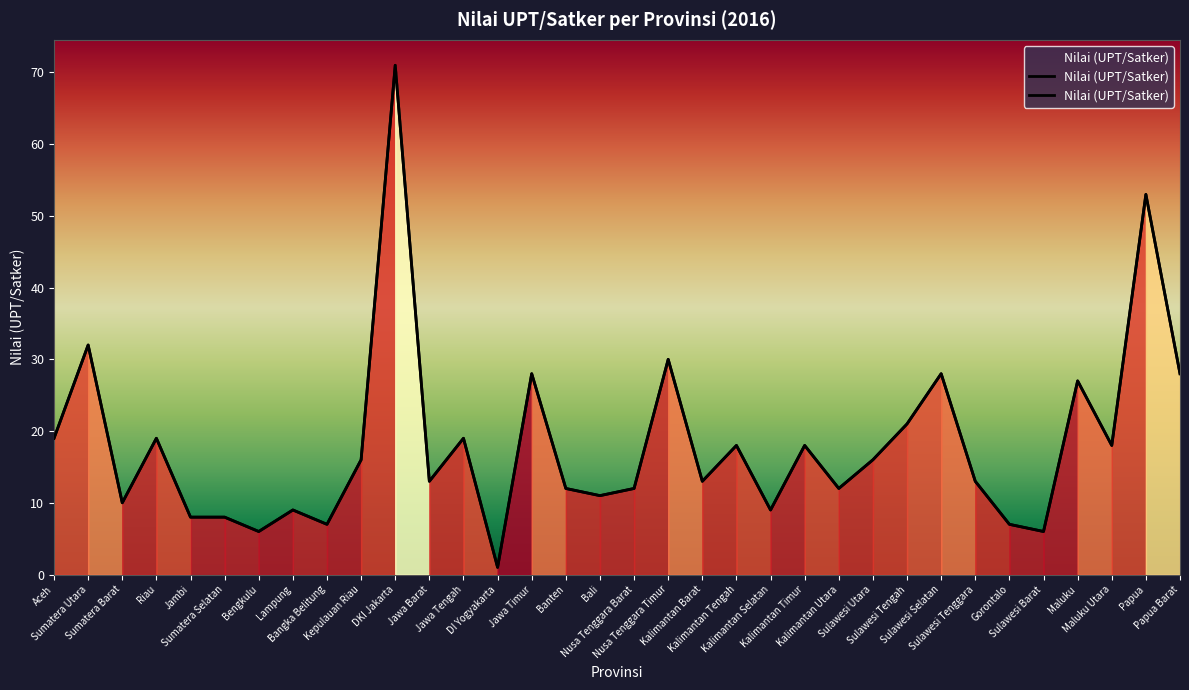

What is the value of the 4th point from the left?

19